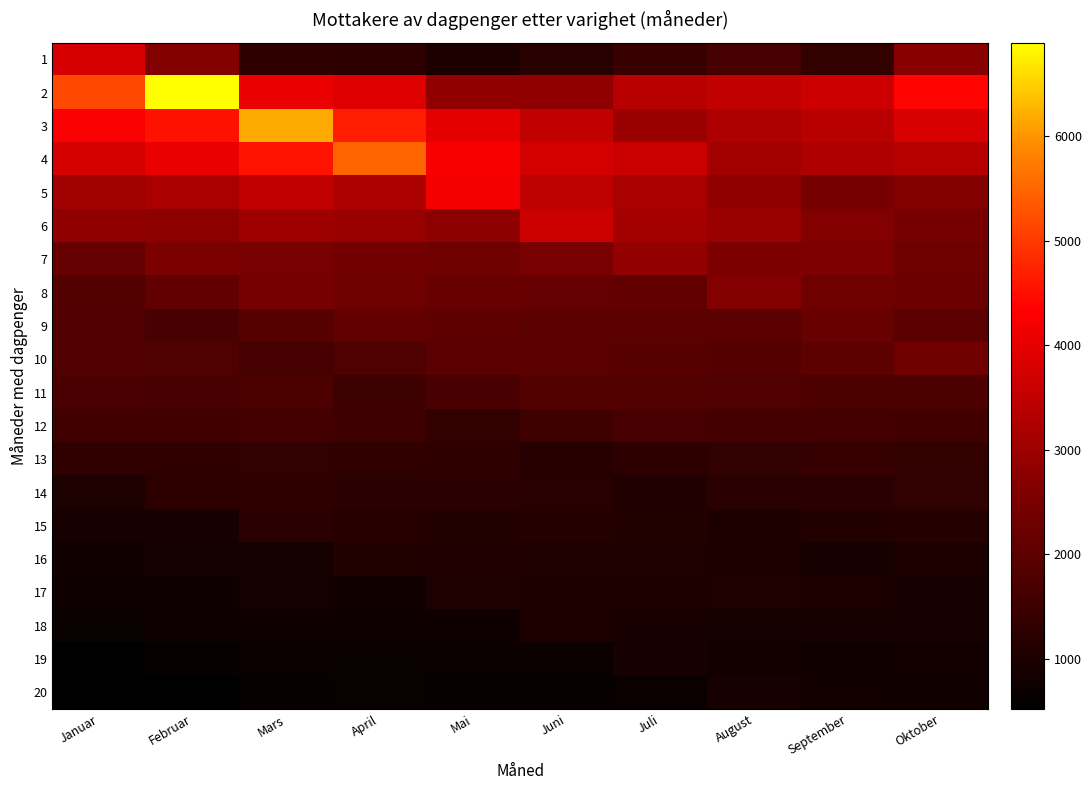

Between August and Juli, which is larger?

August